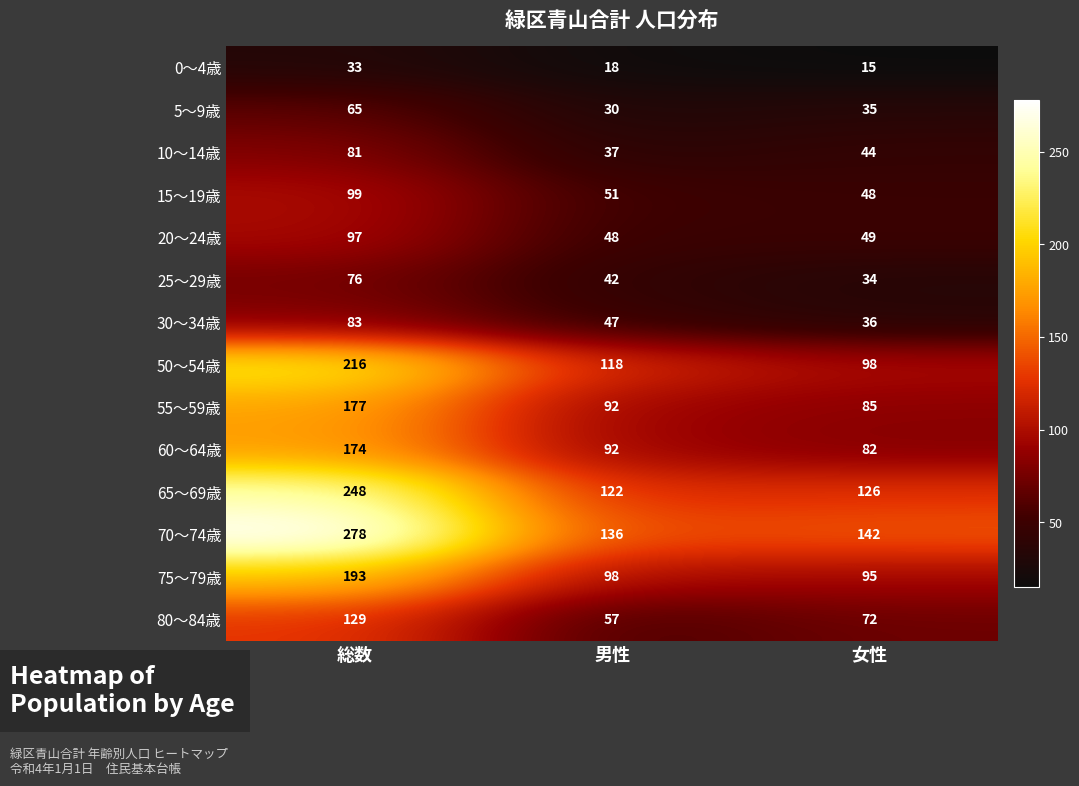

True or false: 15～19歳 has a value of 48 at 女性.

True